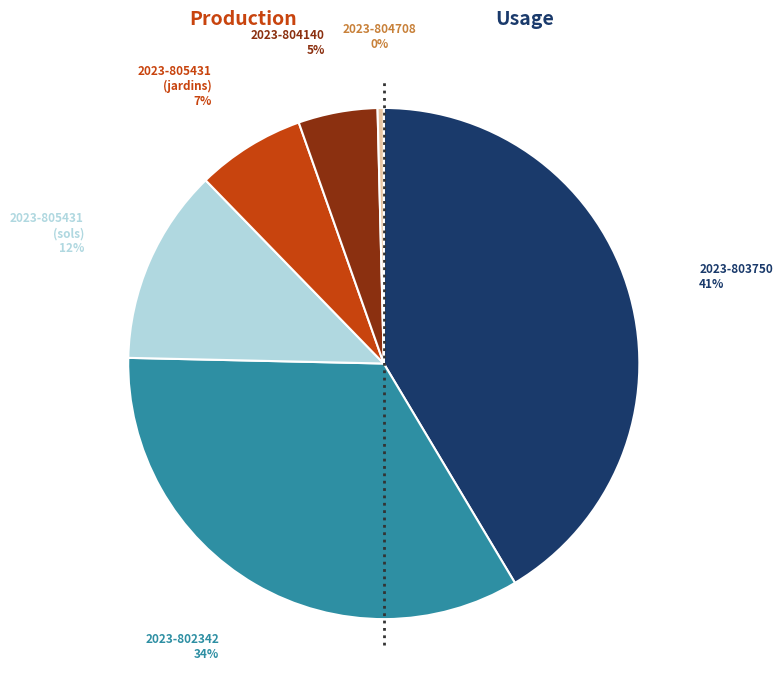

How many segments does this pie chart have?

6